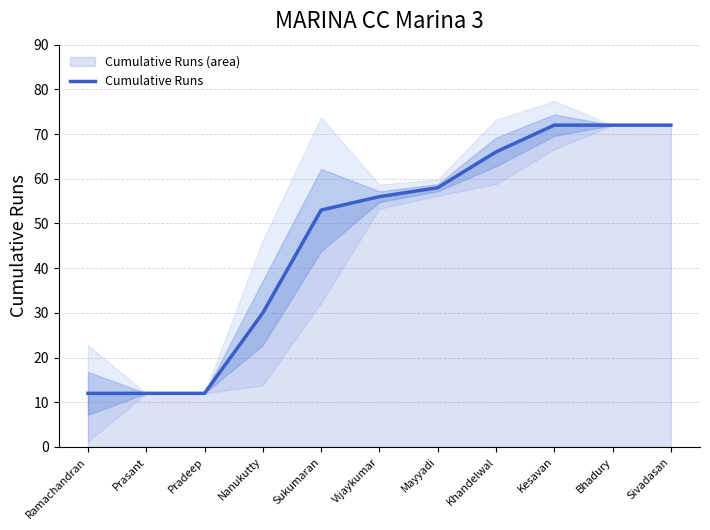

How many lines are shown in the chart?

1